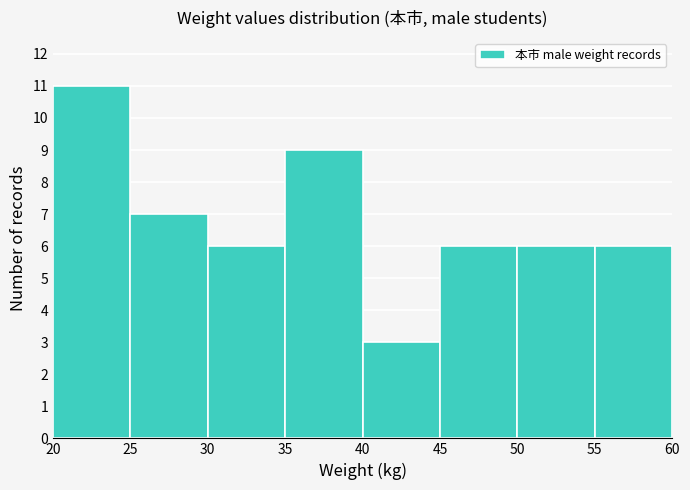

Reading left to right, list every bar in this chart as the range it spans on the x-axis followed by its height. The values are not printed on the chart, so give them approximately, as read against the axis.

20 to 25: 11
25 to 30: 7
30 to 35: 6
35 to 40: 9
40 to 45: 3
45 to 50: 6
50 to 55: 6
55 to 60: 6